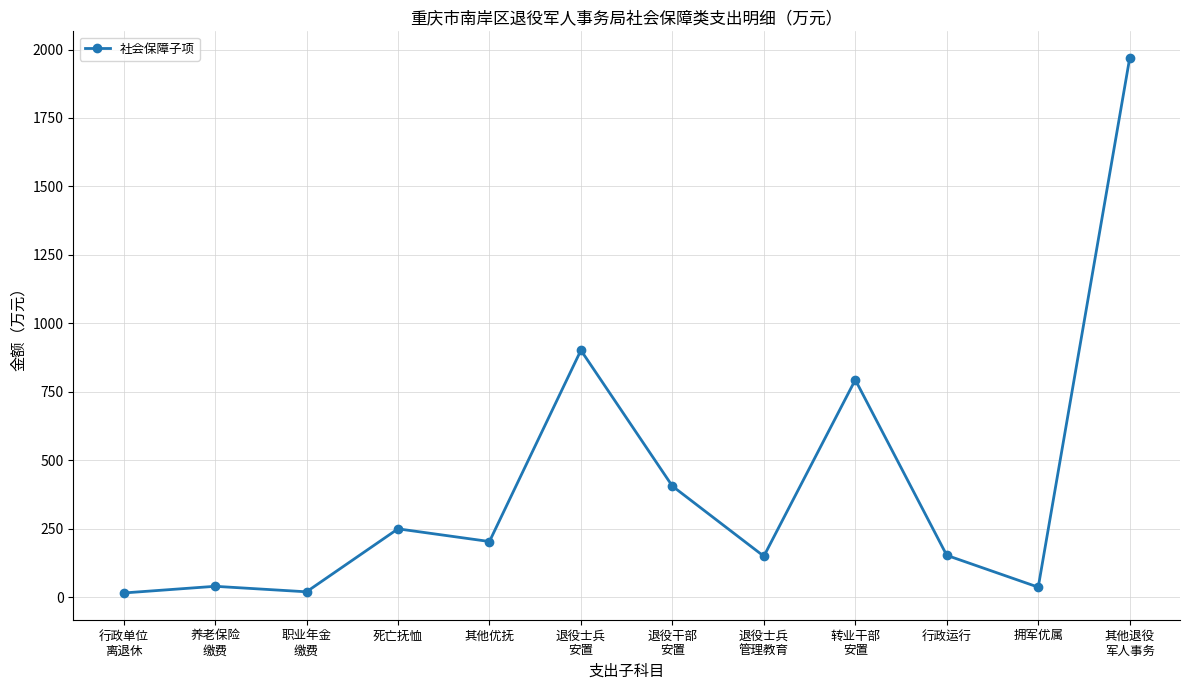

What is the greatest value displayed?

1968.7